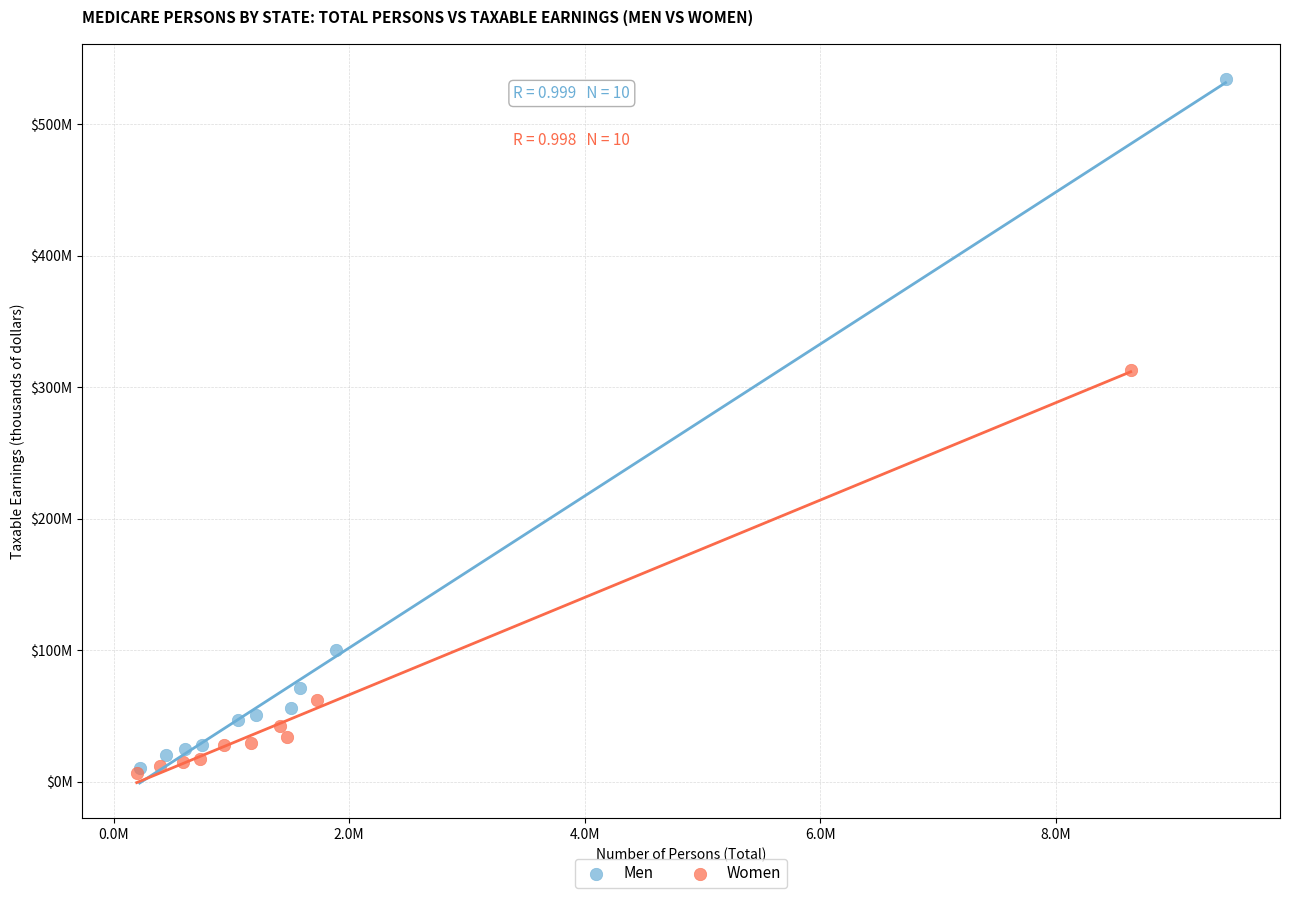

What are all the series names shown in the legend?

Men, Women